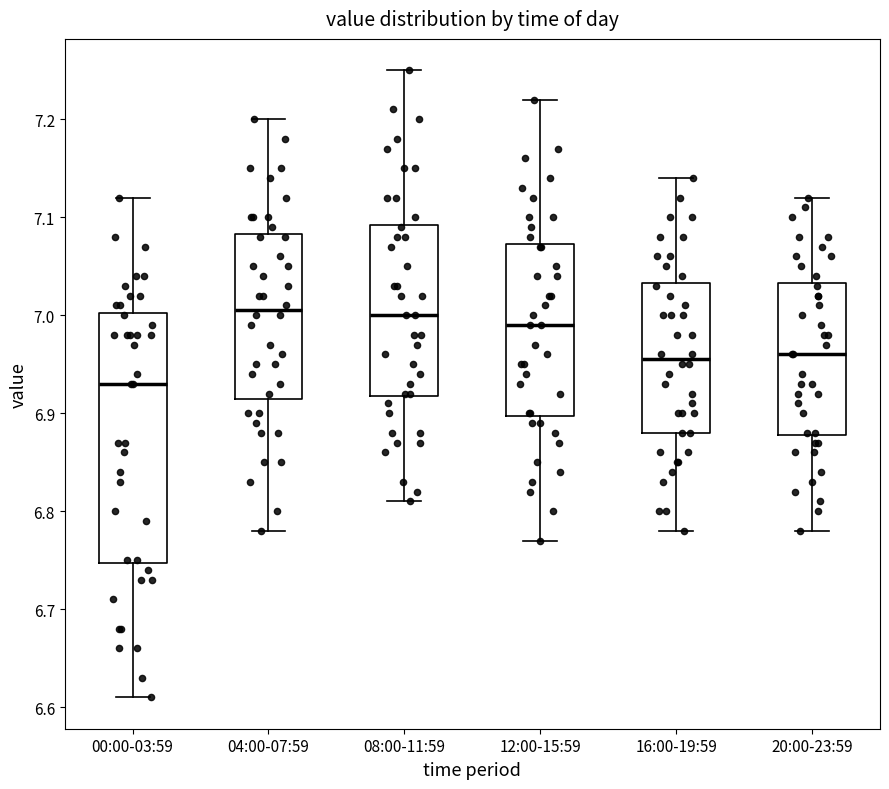

Reading left to right, read every box against the y-axis: the position of its median line, the range the box covers, and the ends of its whiskers. The values are not printed on the chart, so give them approximately, as read against the axis.

00:00-03:59: median 6.93, box 6.75 to 7.00, whiskers 6.61 to 7.12
04:00-07:59: median 7.01, box 6.92 to 7.08, whiskers 6.78 to 7.20
08:00-11:59: median 7.00, box 6.92 to 7.09, whiskers 6.81 to 7.25
12:00-15:59: median 6.99, box 6.90 to 7.07, whiskers 6.77 to 7.22
16:00-19:59: median 6.96, box 6.88 to 7.03, whiskers 6.78 to 7.14
20:00-23:59: median 6.96, box 6.88 to 7.03, whiskers 6.78 to 7.12